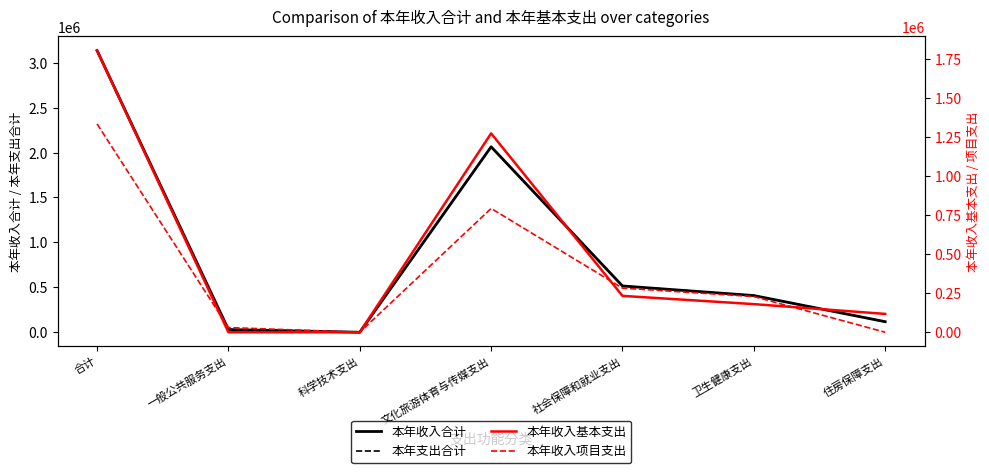

What is the approximate value of 本年收入合计 at 卫生健康支出?

408447.3